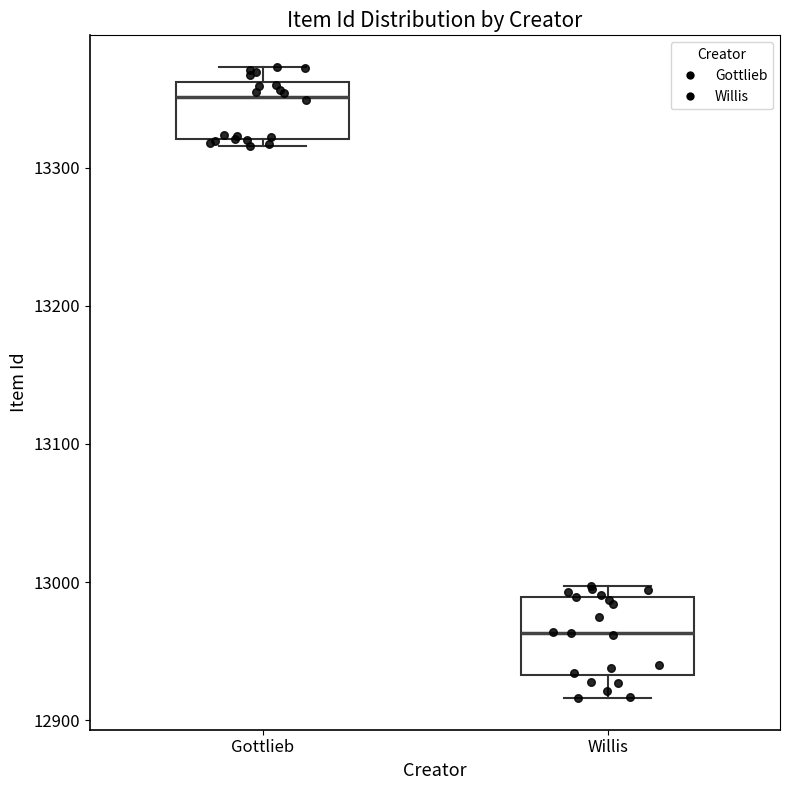

Reading left to right, transcribe this box plot: for each box, give where its median line is, the range the box spans, and where its two whiskers end, as read against the y-axis. The values are not printed on the chart, so give them approximately, as read against the axis.

Gottlieb: median 13350, box 13320 to 13360, whiskers 13320 (just below the box's lower edge) to 13370
Willis: median 12960, box 12930 to 12990, whiskers 12920 to 13000